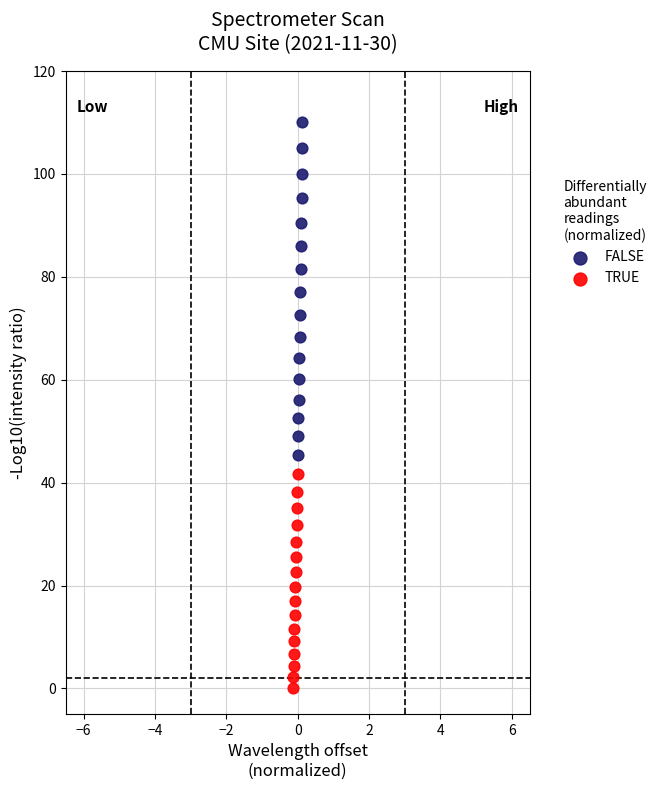

Which series reaches the maximum Y coordinate?

FALSE